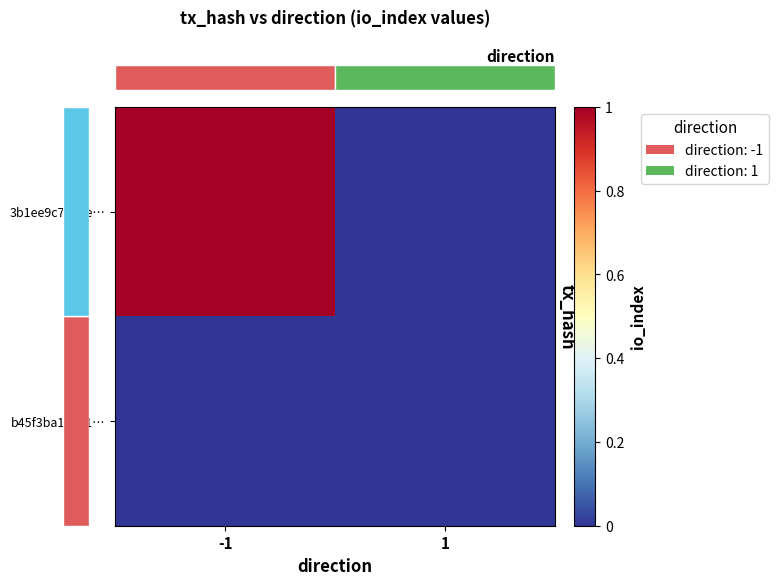

List the series in order of their overall mean, highest first.

row_0, row_1